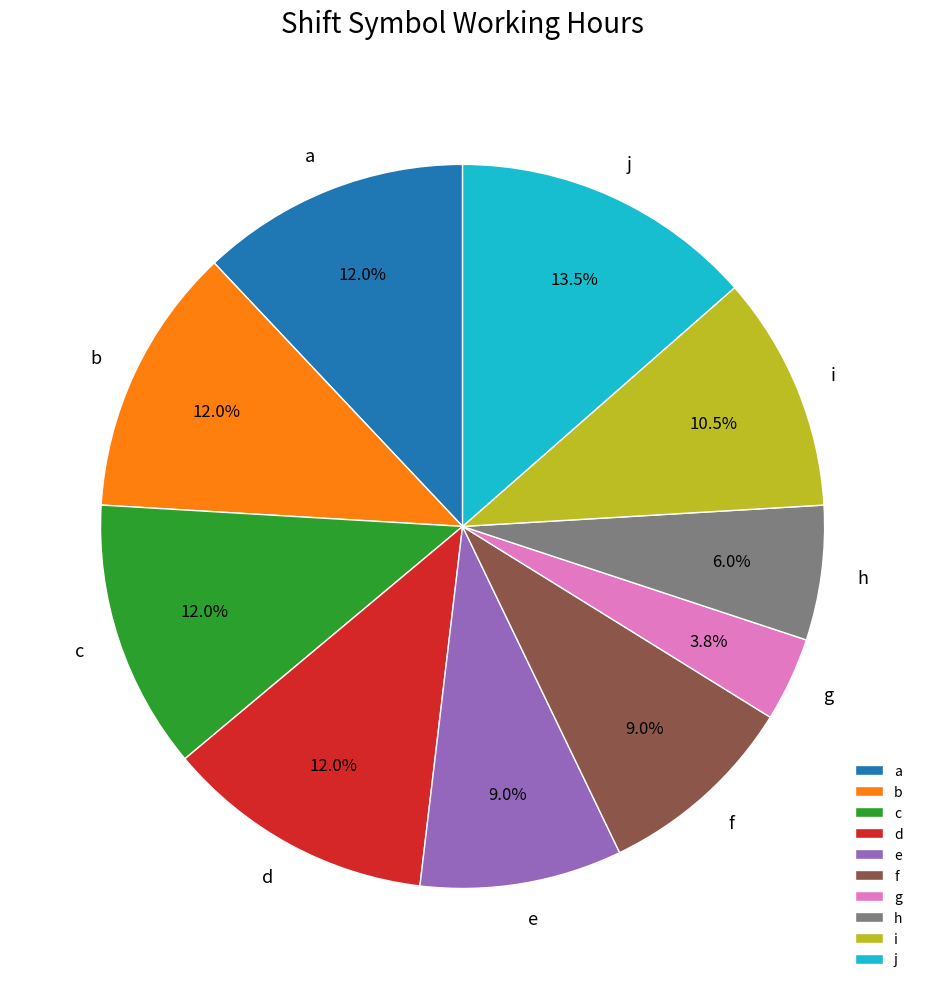

To the nearest percent, what is the difference between the i and c slice percentages?

2%